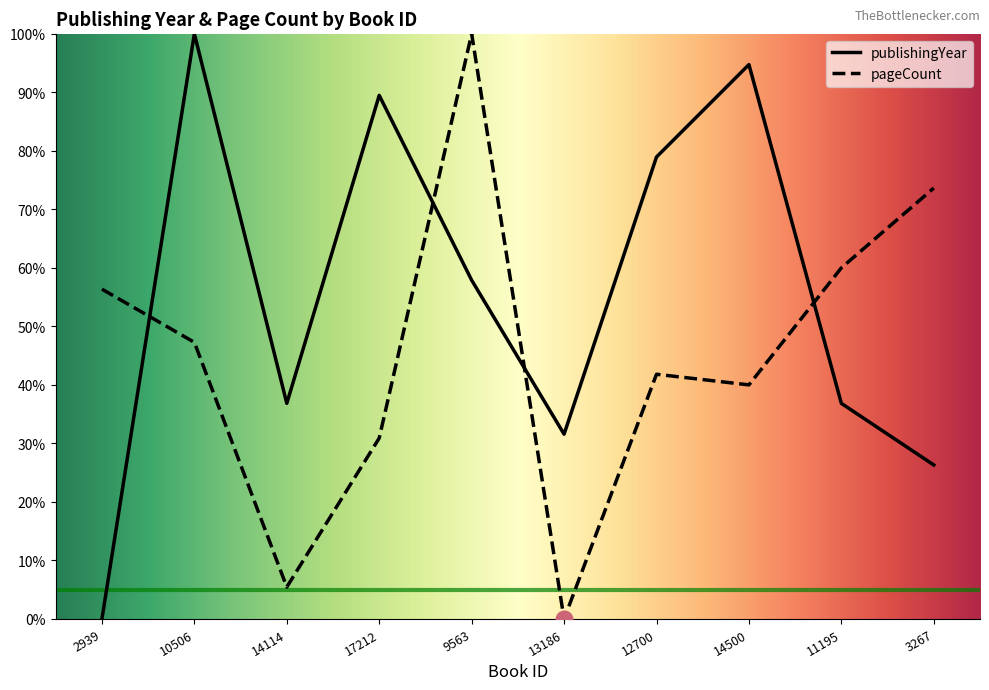

At which label is pageCount closest to 50?

10506